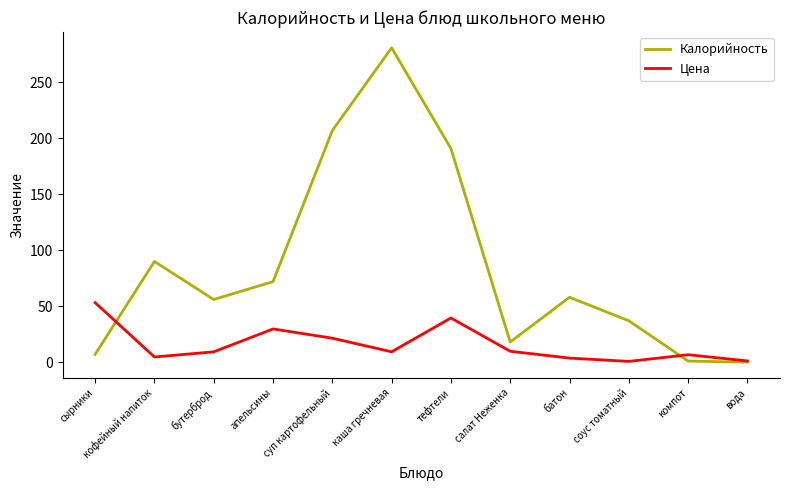

The value of Цена at суп картофельный is 37.8. True or false?

False